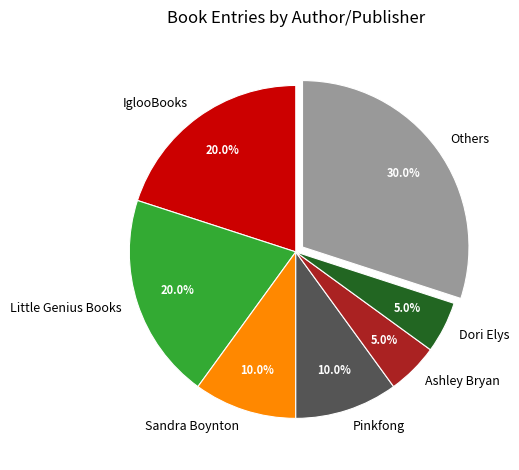

To the nearest percent, what is the average slice percentage?

14%